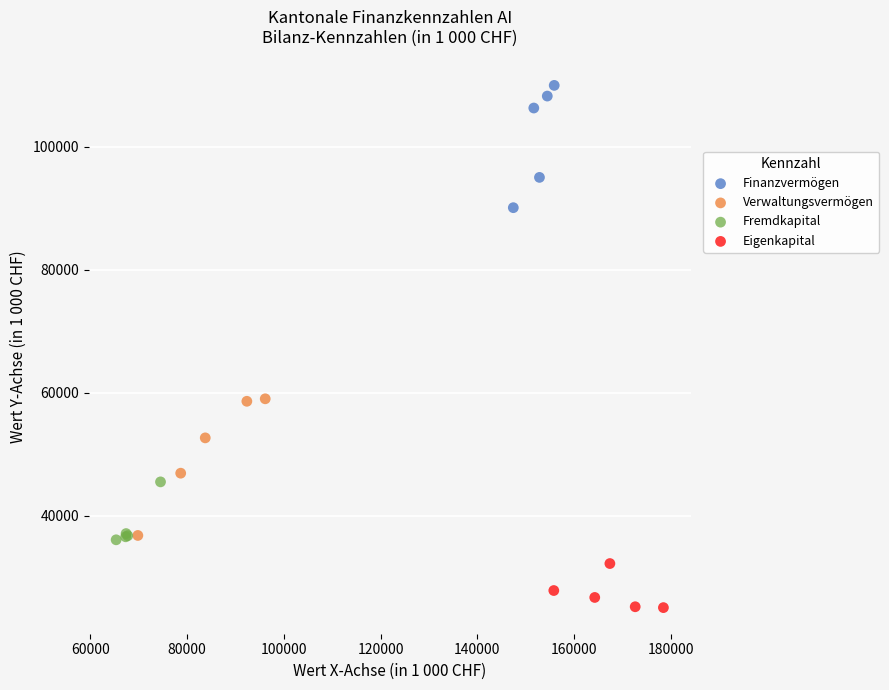

Which series contains the highest Y value?

Finanzvermögen